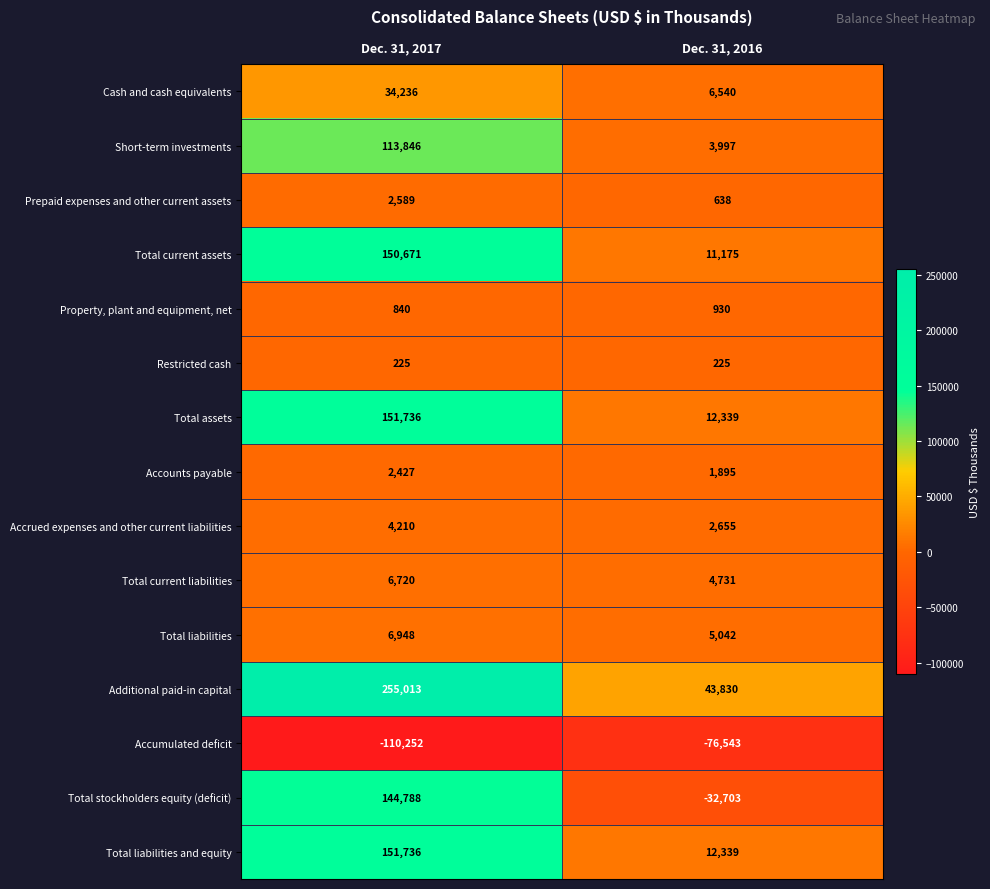

What is the greatest value displayed?

255013